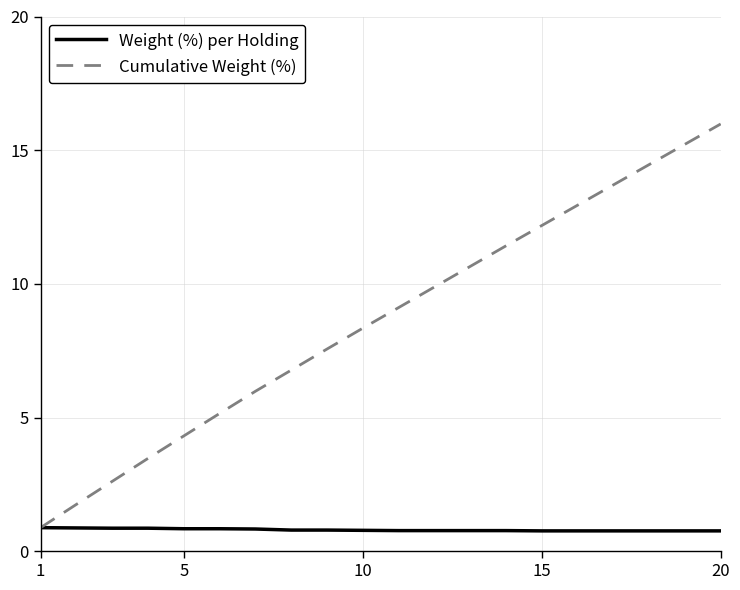

Which series has the largest total across all categories?

Cumulative Weight (%)